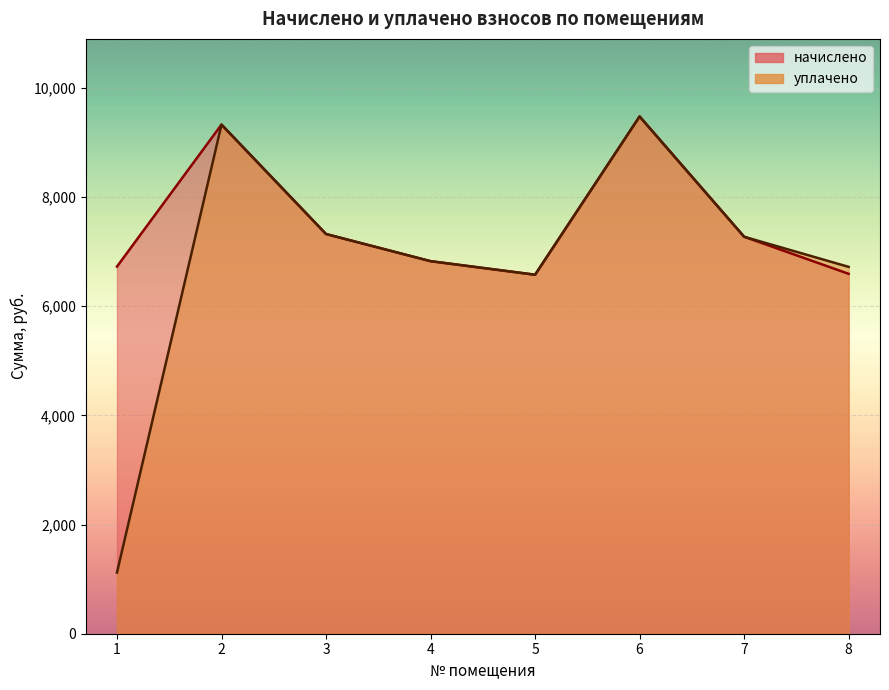

Where does the уплачено series first go above 7269?

2